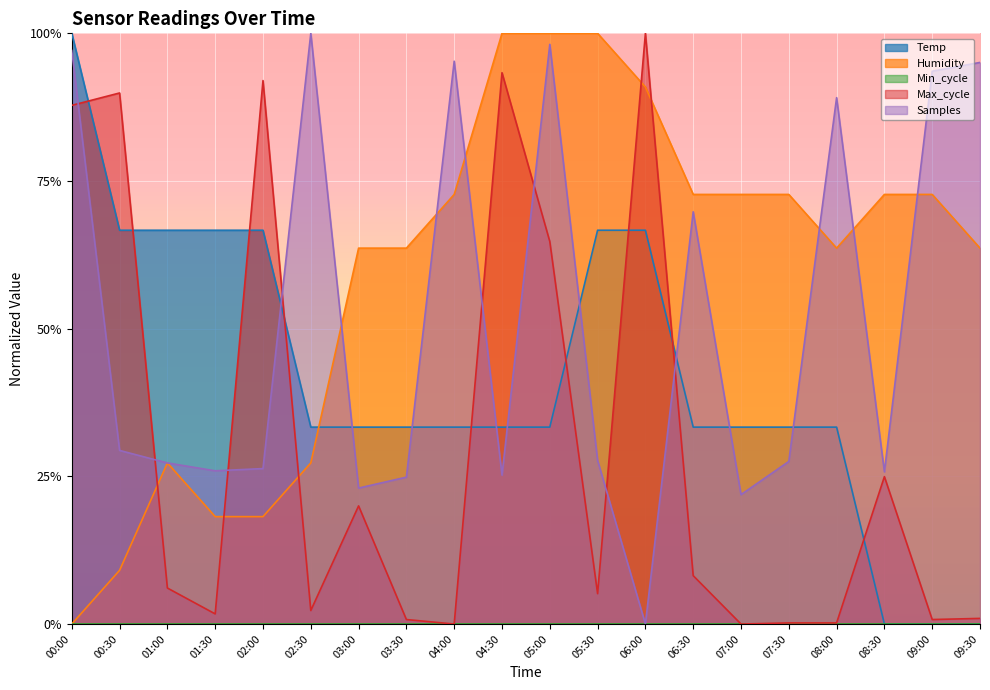

What is the label of the 5th point from the right?

07:30